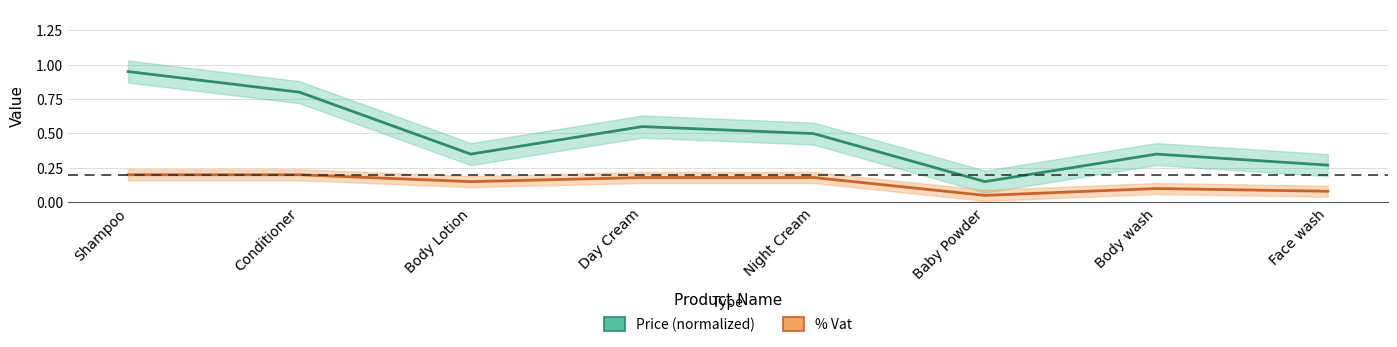

What is the sum of the Price (normalized) values at Shampoo and Baby Powder?

1.1